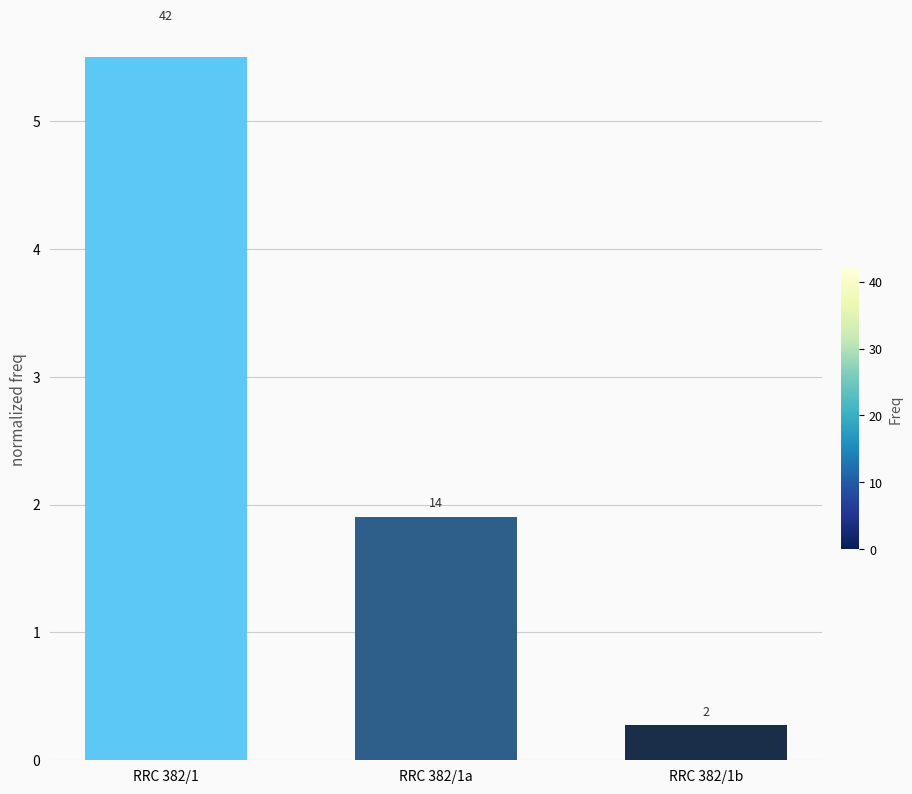

List the labels in order of value, largest first.

RRC 382/1, RRC 382/1a, RRC 382/1b